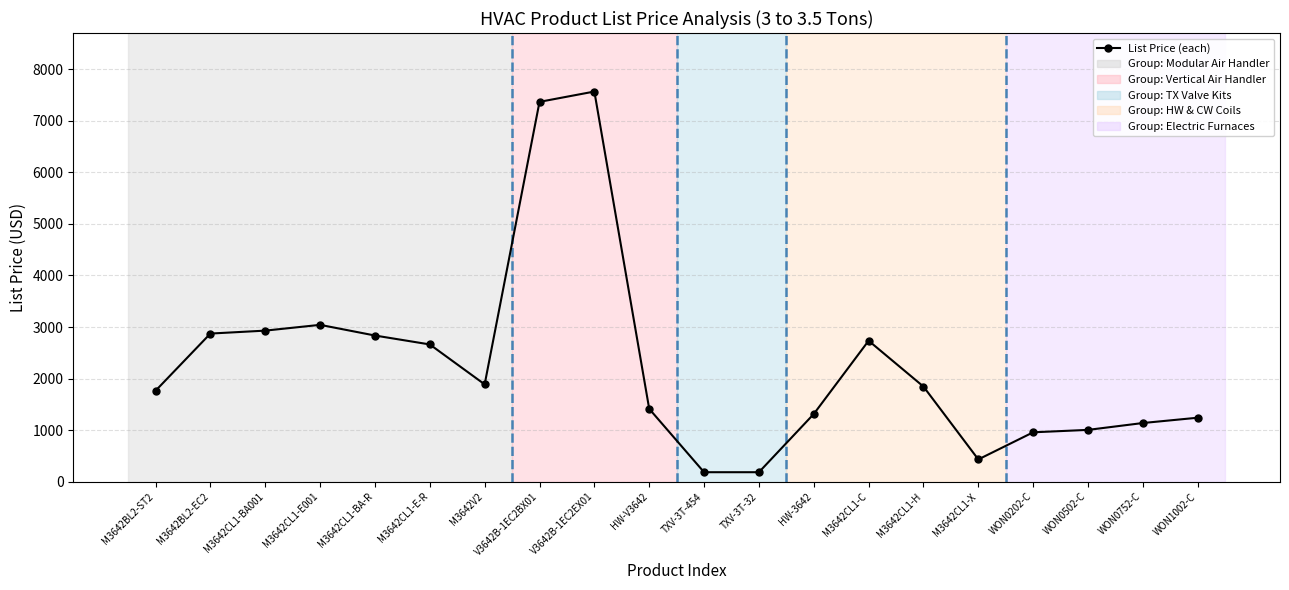

Is it true that the value at V3642B-1EC2BX01 is 3306?

False